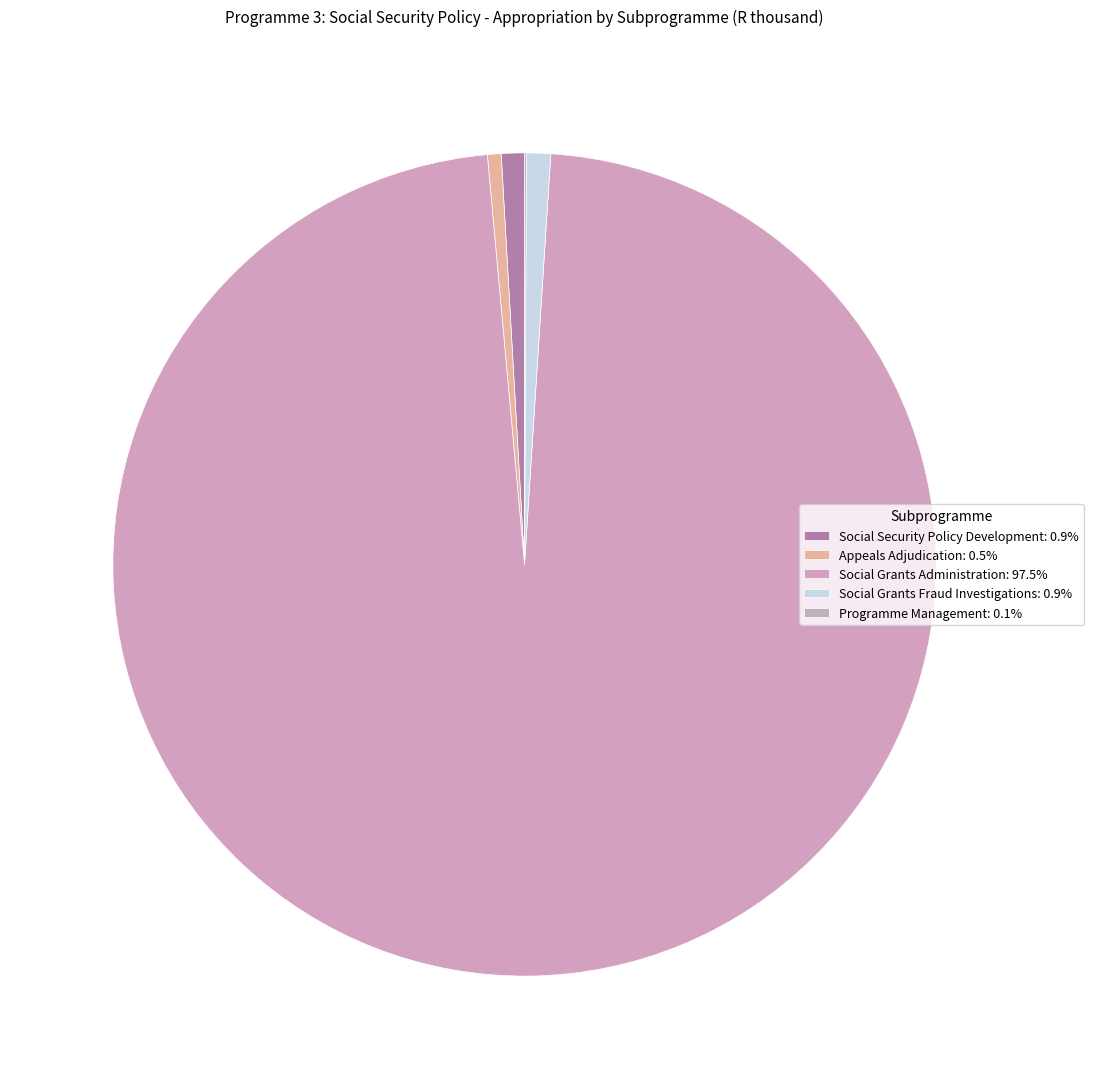

Rank the categories by value from highest to lowest.

Social Grants Administration, Social Grants Fraud Investigations, Social Security Policy Development, Appeals Adjudication, Programme Management